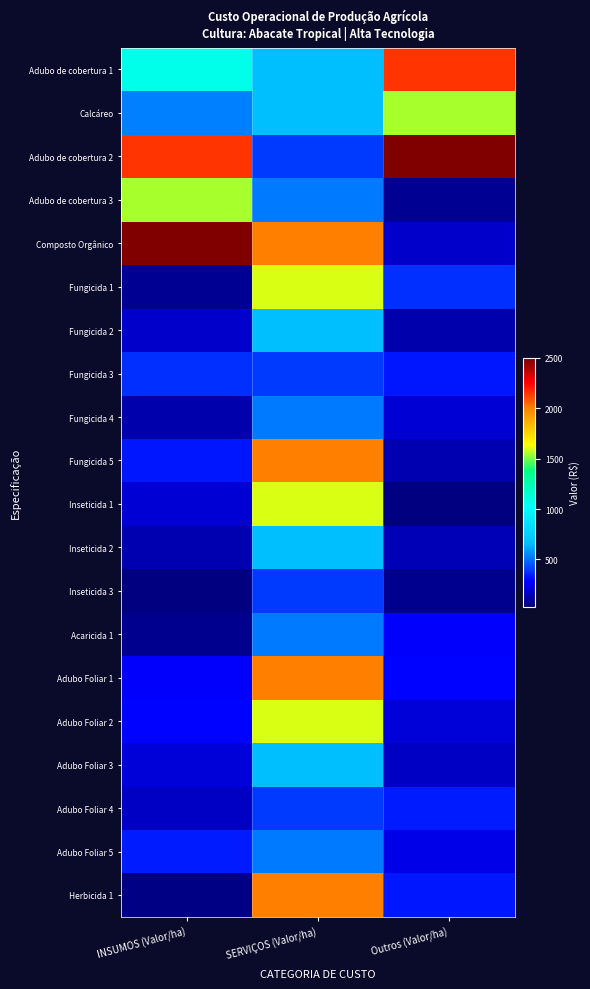

Reading left to right, list all the values displayed in this chart.

Adubo de cobertura 1: INSUMOS (Valor/ha)=1075.3	SERVIÇOS (Valor/ha)=650.0	Outros (Valor/ha)=2150.0
Calcáreo: INSUMOS (Valor/ha)=528.0	SERVIÇOS (Valor/ha)=650.0	Outros (Valor/ha)=1545.8
Adubo de cobertura 2: INSUMOS (Valor/ha)=2150.0	SERVIÇOS (Valor/ha)=390.0	Outros (Valor/ha)=2500.0
Adubo de cobertura 3: INSUMOS (Valor/ha)=1545.8	SERVIÇOS (Valor/ha)=520.0	Outros (Valor/ha)=80.0
Composto Orgânico: INSUMOS (Valor/ha)=2500.0	SERVIÇOS (Valor/ha)=2000.0	Outros (Valor/ha)=178.0
Fungicida 1: INSUMOS (Valor/ha)=80.0	SERVIÇOS (Valor/ha)=1600.0	Outros (Valor/ha)=378.8
Fungicida 2: INSUMOS (Valor/ha)=178.0	SERVIÇOS (Valor/ha)=650.0	Outros (Valor/ha)=124.7
Fungicida 3: INSUMOS (Valor/ha)=378.8	SERVIÇOS (Valor/ha)=390.0	Outros (Valor/ha)=330.0
Fungicida 4: INSUMOS (Valor/ha)=124.7	SERVIÇOS (Valor/ha)=520.0	Outros (Valor/ha)=199.8
Fungicida 5: INSUMOS (Valor/ha)=330.0	SERVIÇOS (Valor/ha)=2000.0	Outros (Valor/ha)=135.3
Inseticida 1: INSUMOS (Valor/ha)=199.8	SERVIÇOS (Valor/ha)=1600.0	Outros (Valor/ha)=32.4
Inseticida 2: INSUMOS (Valor/ha)=135.3	SERVIÇOS (Valor/ha)=650.0	Outros (Valor/ha)=146.5
Inseticida 3: INSUMOS (Valor/ha)=32.4	SERVIÇOS (Valor/ha)=390.0	Outros (Valor/ha)=69.2
Acaricida 1: INSUMOS (Valor/ha)=69.2	SERVIÇOS (Valor/ha)=520.0	Outros (Valor/ha)=281.7
Adubo Foliar 1: INSUMOS (Valor/ha)=281.7	SERVIÇOS (Valor/ha)=2000.0	Outros (Valor/ha)=286.2
Adubo Foliar 2: INSUMOS (Valor/ha)=286.2	SERVIÇOS (Valor/ha)=1600.0	Outros (Valor/ha)=213.0
Adubo Foliar 3: INSUMOS (Valor/ha)=213.0	SERVIÇOS (Valor/ha)=650.0	Outros (Valor/ha)=168.8
Adubo Foliar 4: INSUMOS (Valor/ha)=168.8	SERVIÇOS (Valor/ha)=390.0	Outros (Valor/ha)=334.4
Adubo Foliar 5: INSUMOS (Valor/ha)=334.4	SERVIÇOS (Valor/ha)=520.0	Outros (Valor/ha)=240.0
Herbicida 1: INSUMOS (Valor/ha)=45.7	SERVIÇOS (Valor/ha)=2000.0	Outros (Valor/ha)=325.6